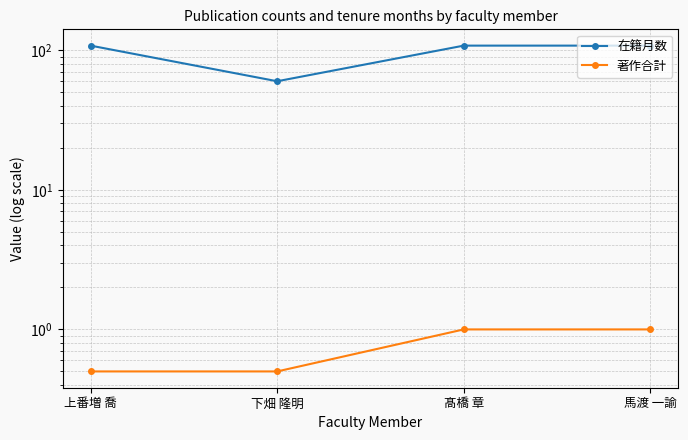

The 著作合計 series shows 1.7 at 馬渡 一諭. True or false?

False